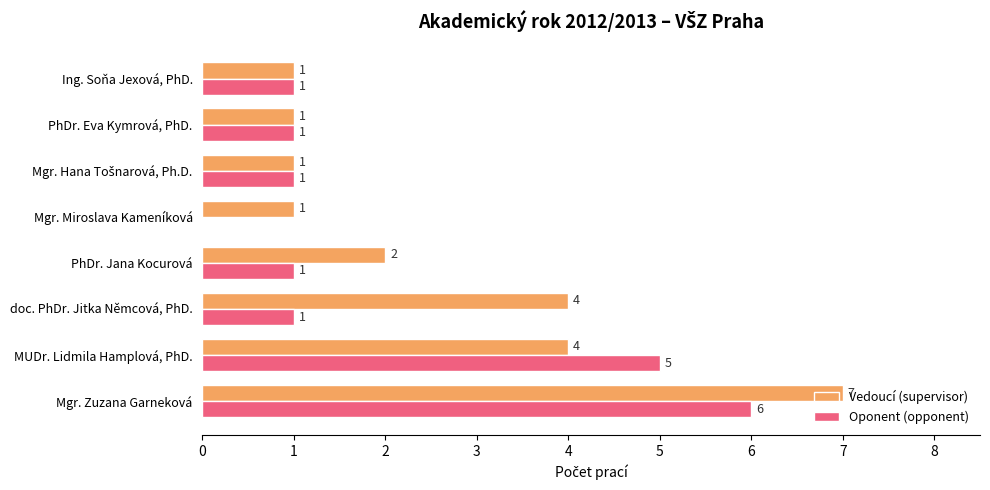

The value of Oponent (opponent) at MUDr. Lidmila Hamplová, PhD. is 5. True or false?

True